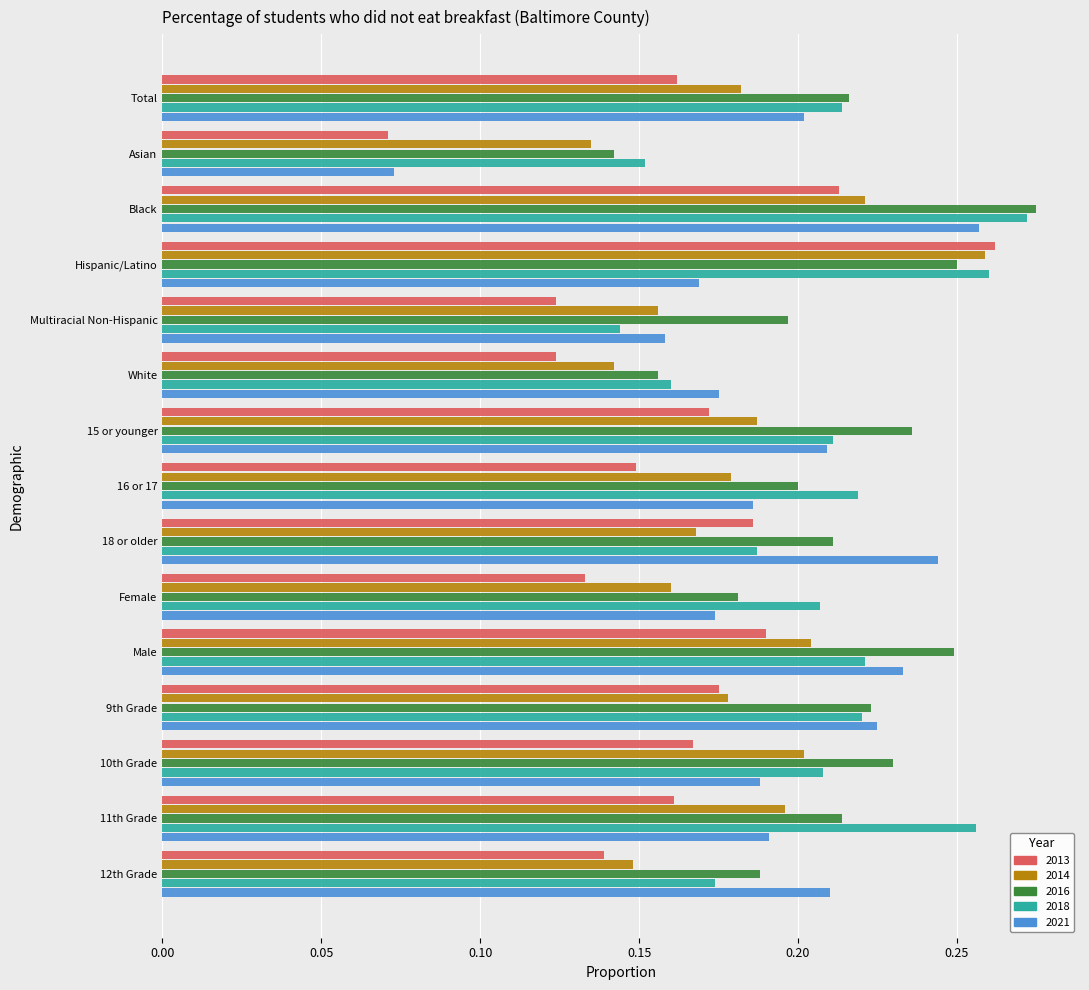

True or false: 2016 has a value of 0.4 at Black.

False